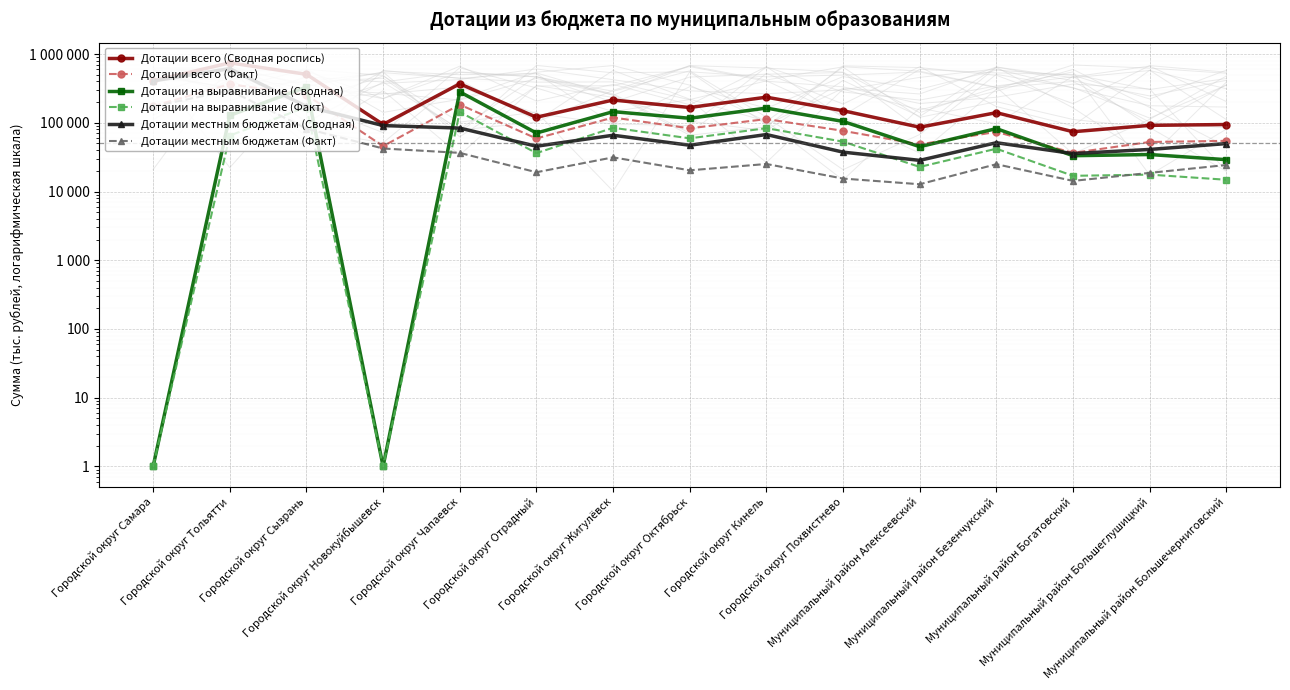

Rank the categories by Дотации местным бюджетам (Сводная) value from lowest to highest.

Муниципальный район Алексеевский, Муниципальный район Богатовский, Городской округ Похвистнево, Муниципальный район Большеглушицкий, Городской округ Отрадный, Городской округ Октябрьск, Муниципальный район Большечерниговский, Муниципальный район Безенчукский, Городской округ Жигулёвск, Городской округ Кинель, Городской округ Чапаевск, Городской округ Новокуйбышевск, Городской округ Сызрань, Городской округ Самара, Городской округ Тольятти